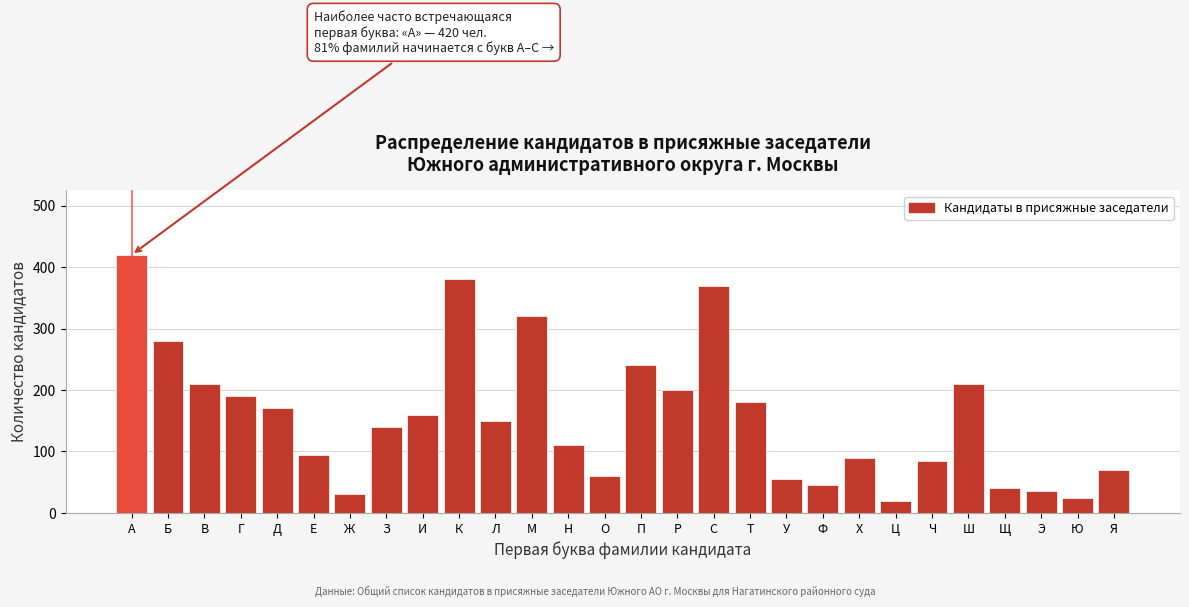

Reading left to right, list all the values displayed in this chart.

420	280	210	190	170	95	30	140	160	380	150	320	110	60	240	200	370	180	55	45	90	20	85	210	40	35	25	70